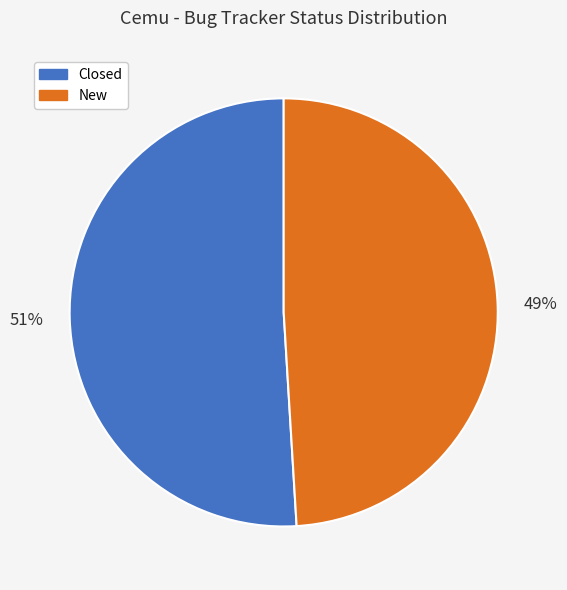

Between New and Closed, which is larger?

Closed